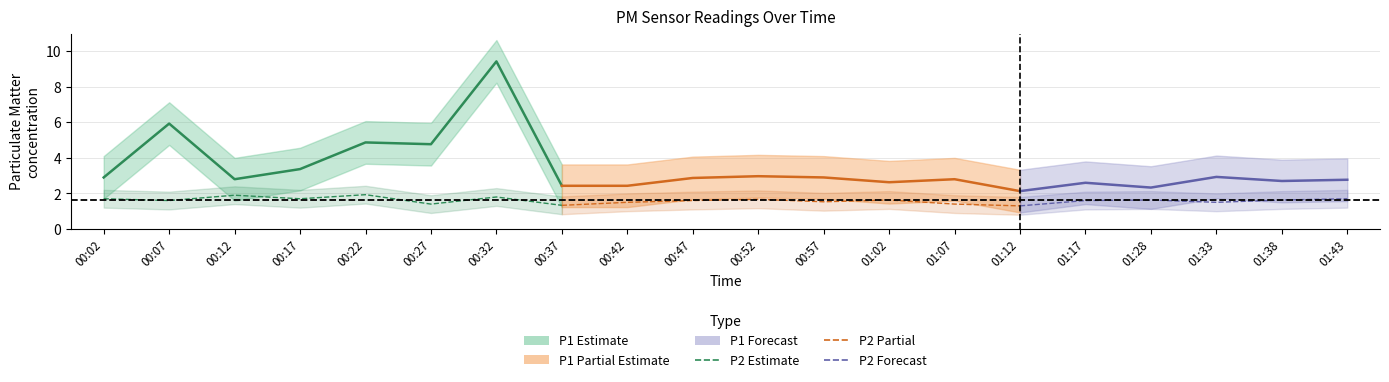

What is the greatest value displayed?

9.4